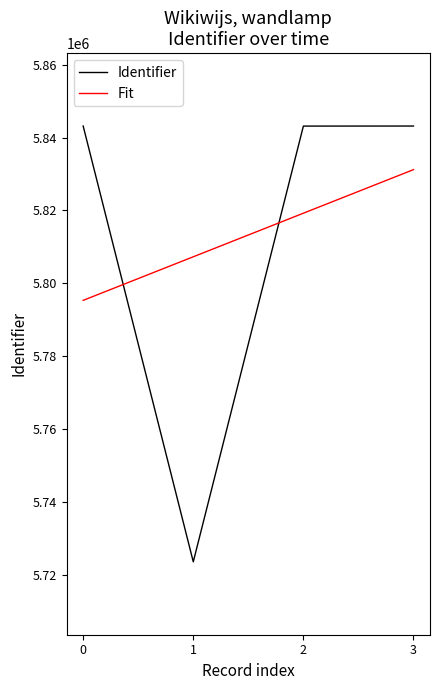

How many values in the Fit series are below 5819235?

2